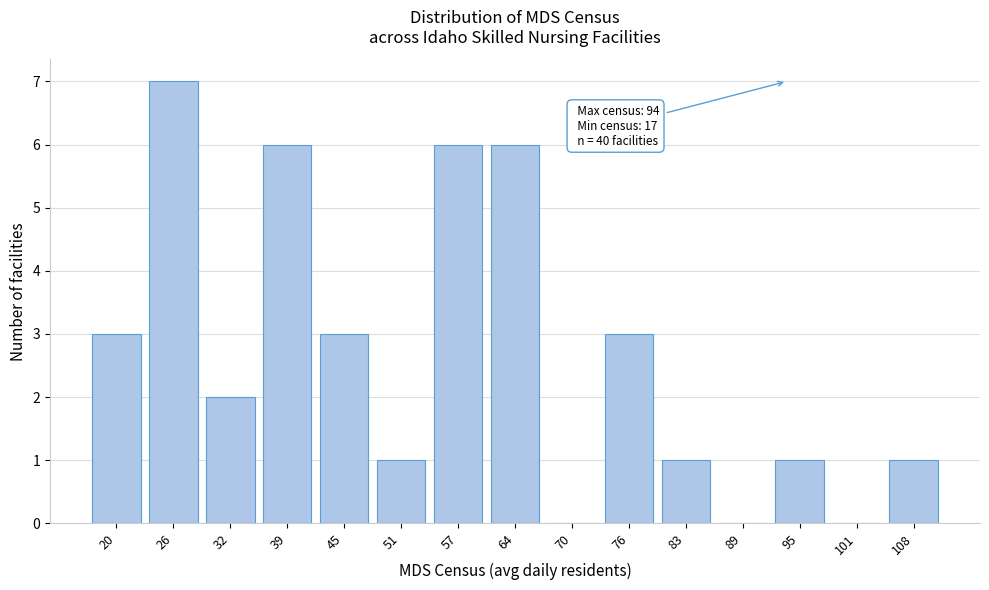

Which range on the x-axis has the tallest bar?

23 to 29